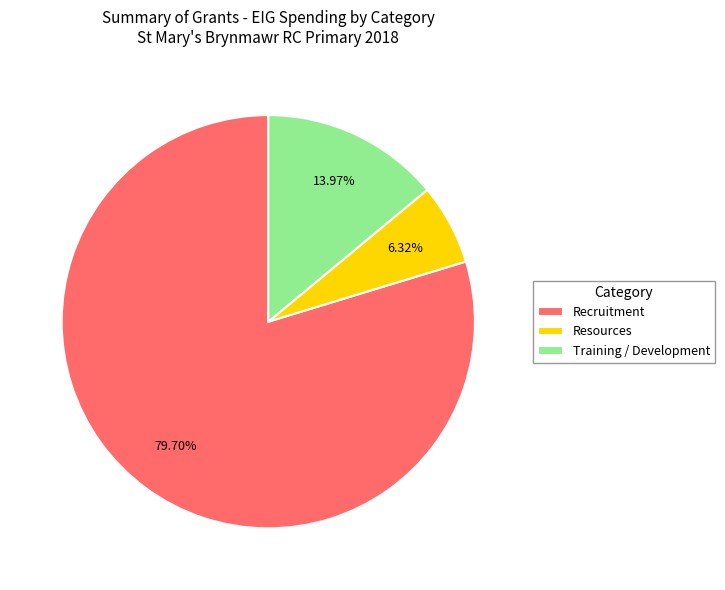

To the nearest percent, what is the difference between the largest and smallest slice percentages?

73%